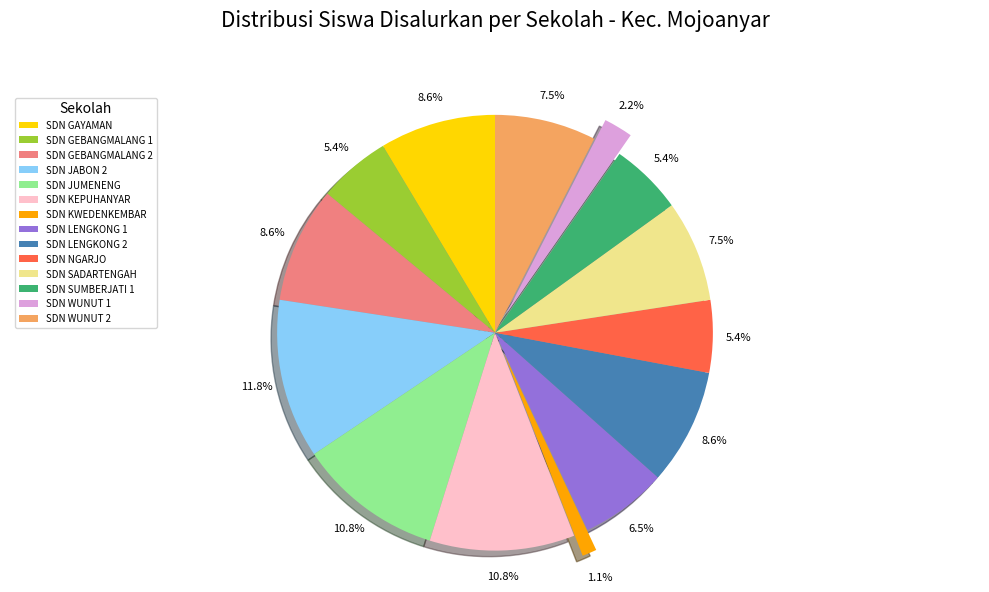

What portion of the pie excludes SDN SADARTENGAH?

92.5%